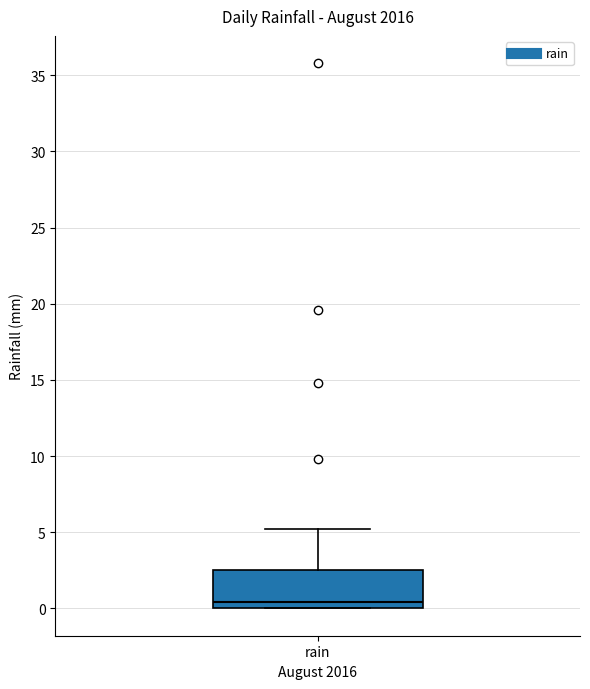

Where does the upper whisker of the box for rain end on the y-axis? The values are not printed on the chart, so give them approximately, as read against the axis.

5.0